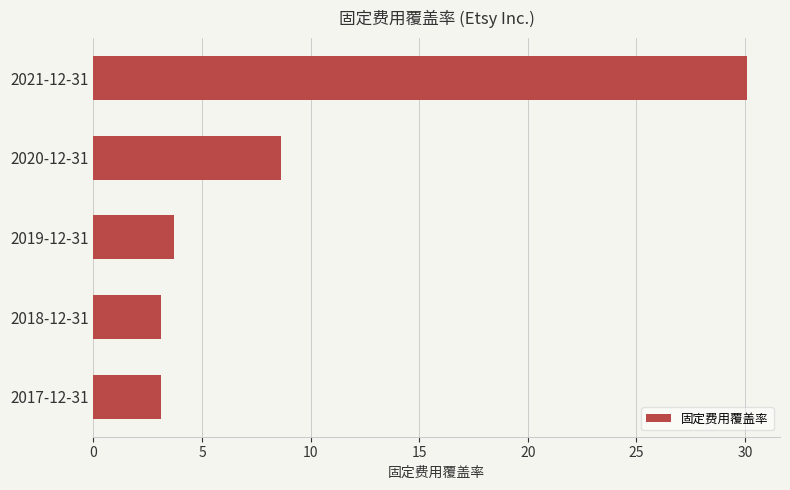

What is the smallest value displayed?

3.1